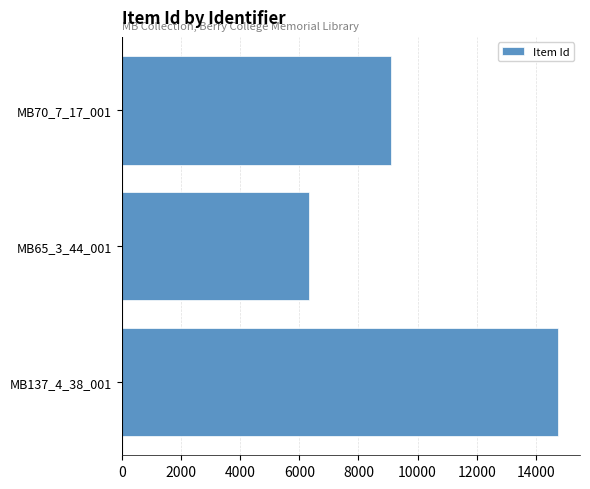

Is it true that the value at MB137_4_38_001 is 14759?

True